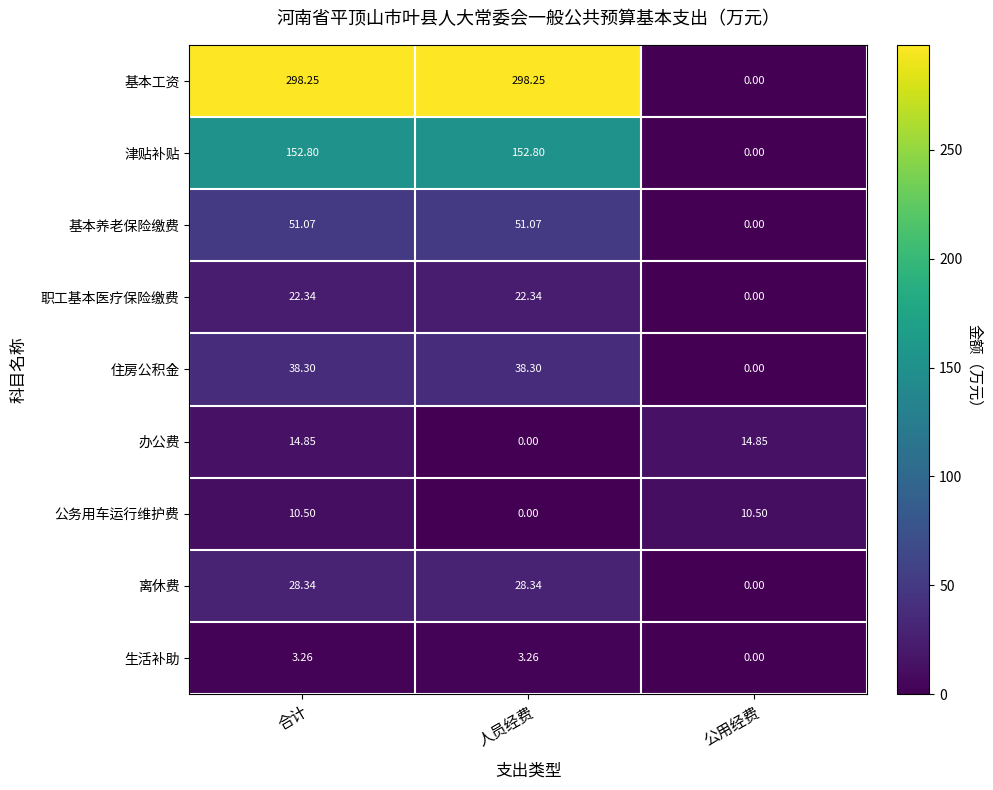

Rank the series at 合计 from lowest to highest value.

生活补助, 公务用车运行维护费, 办公费, 职工基本医疗保险缴费, 离休费, 住房公积金, 基本养老保险缴费, 津贴补贴, 基本工资